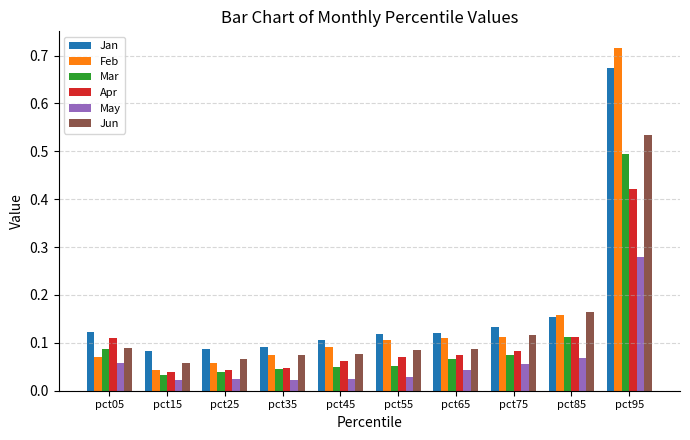

Is the value of Mar at pct35 greater than the value of Apr at pct05?

No